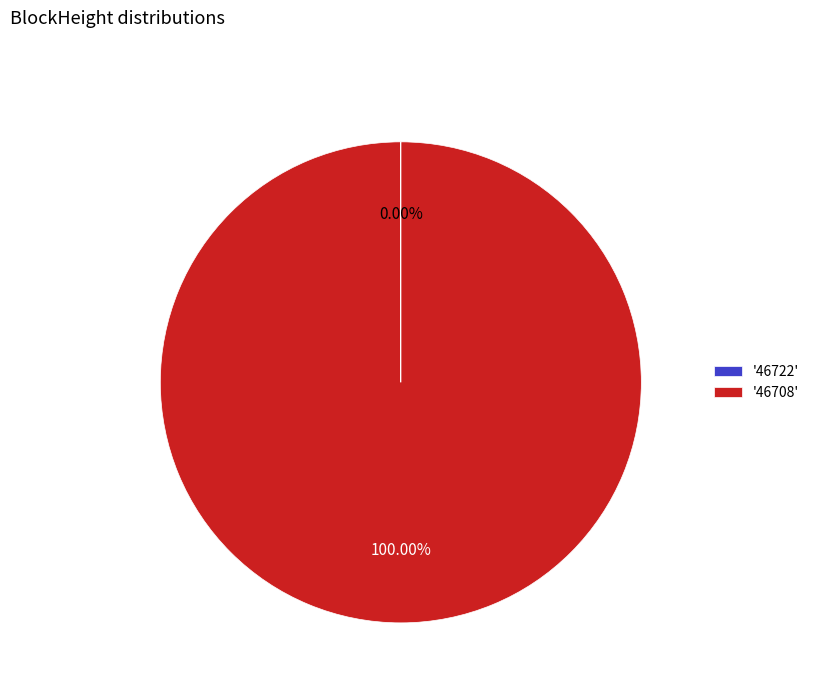

Is there any slice that represents more than half of the pie?

Yes